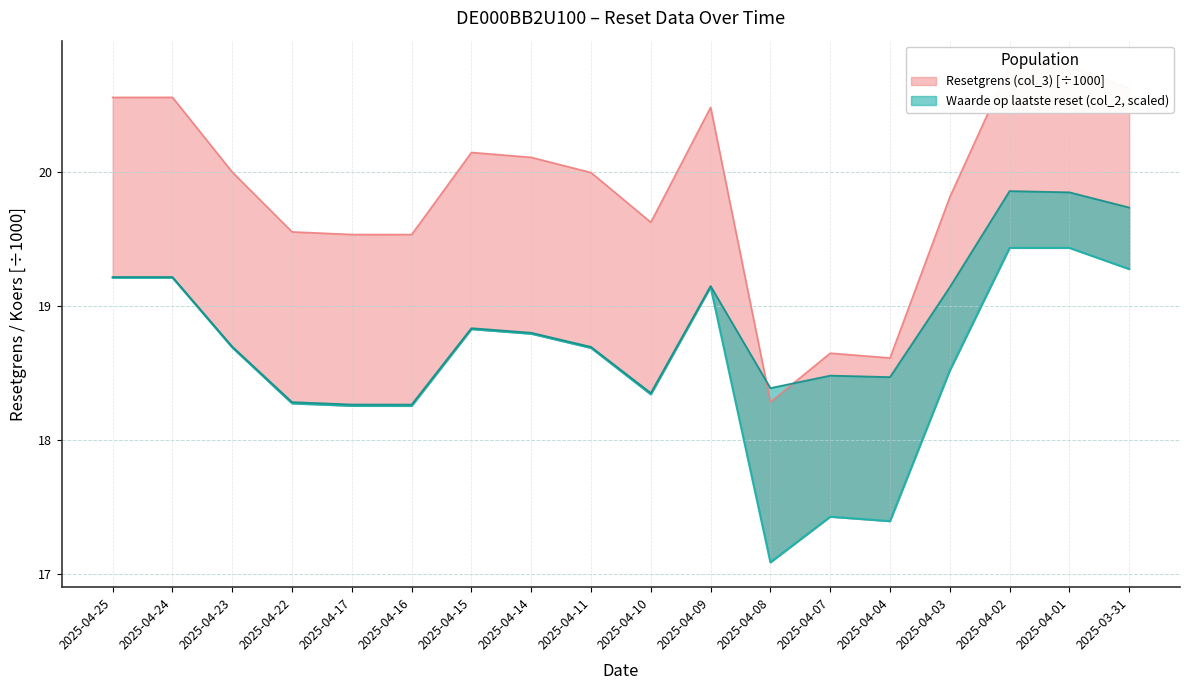

True or false: Resetgrens (col_3) and Koers onderliggende op laatste reset (col_4) cross at least once.

False